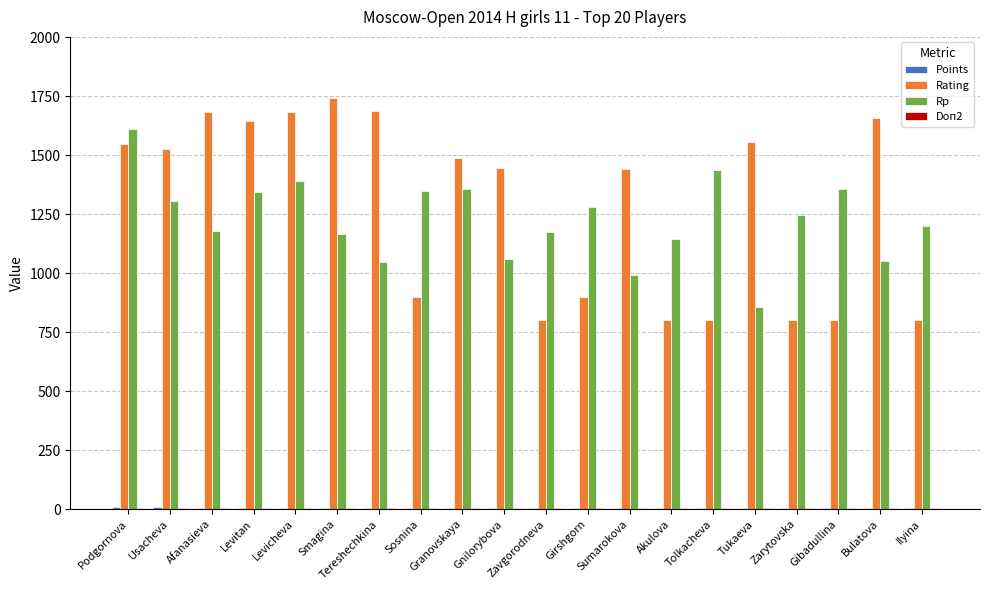

Which series has the largest total across all categories?

Rating